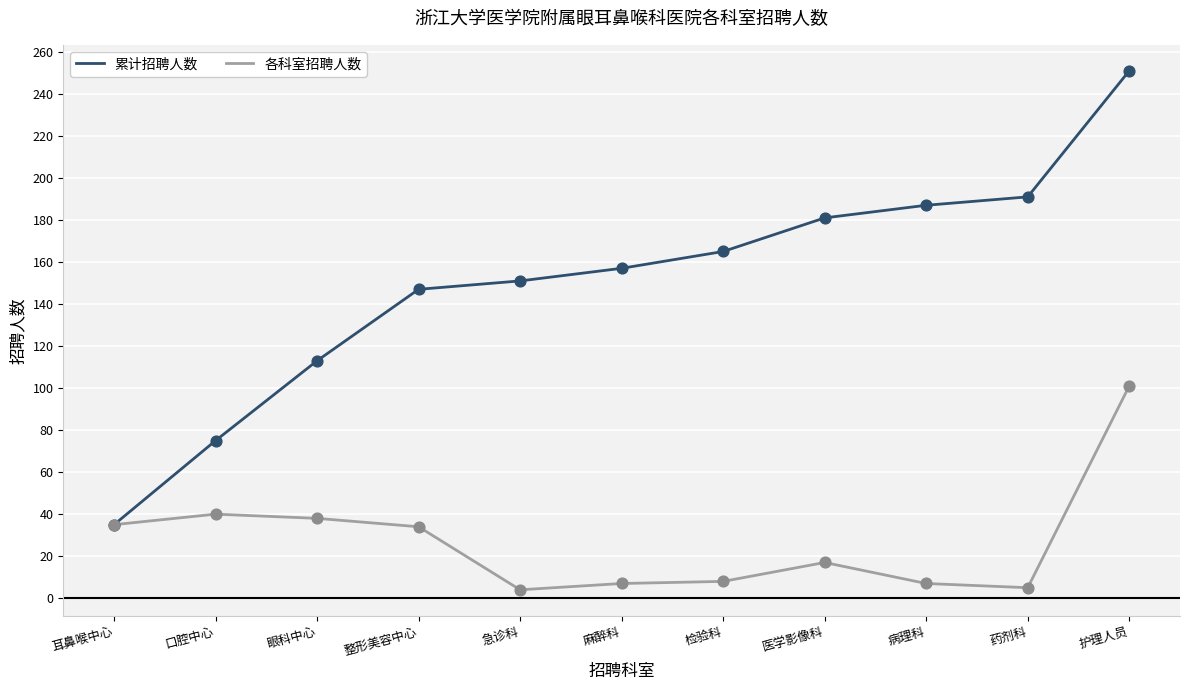

What is the total value across all series at 药剂科?

196